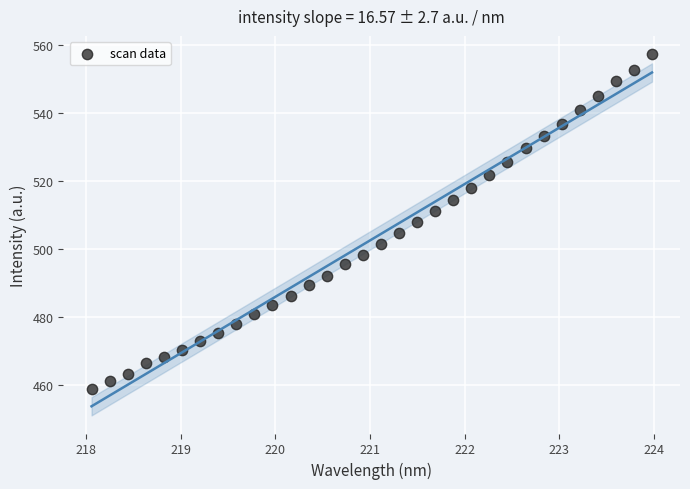

What is the range of Y values (max minus min)?

98.4